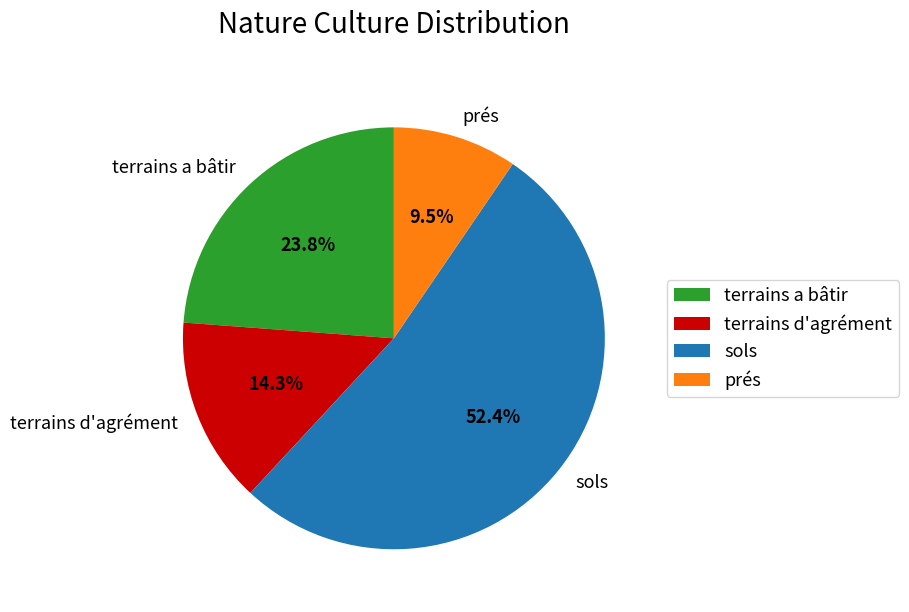

Rank the categories by value from highest to lowest.

sols, terrains a bâtir, terrains d'agrément, prés